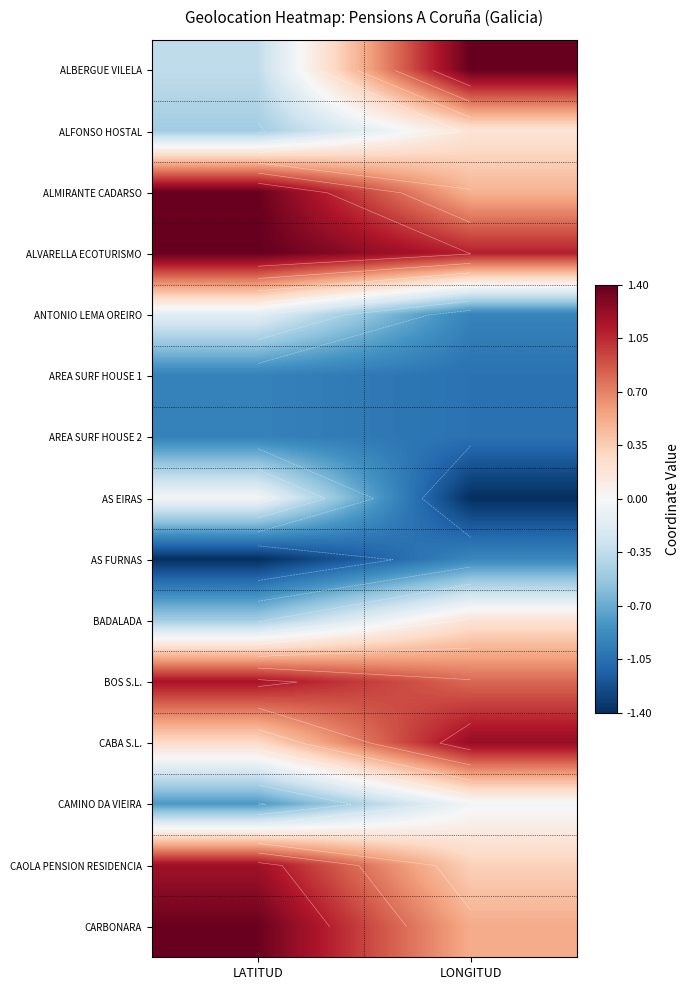

Which label corresponds to the smallest value in the chart?

LONGITUD